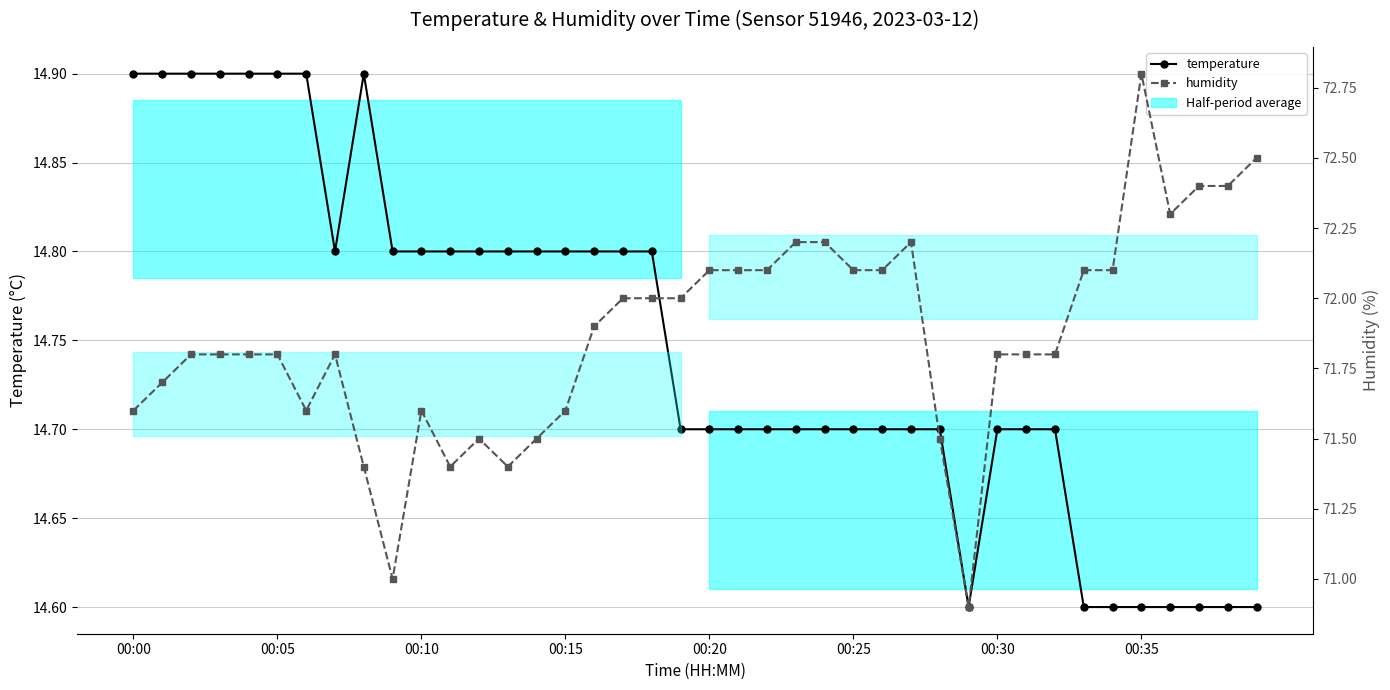

True or false: humidity has a value of 72.8 at 00:35.

True